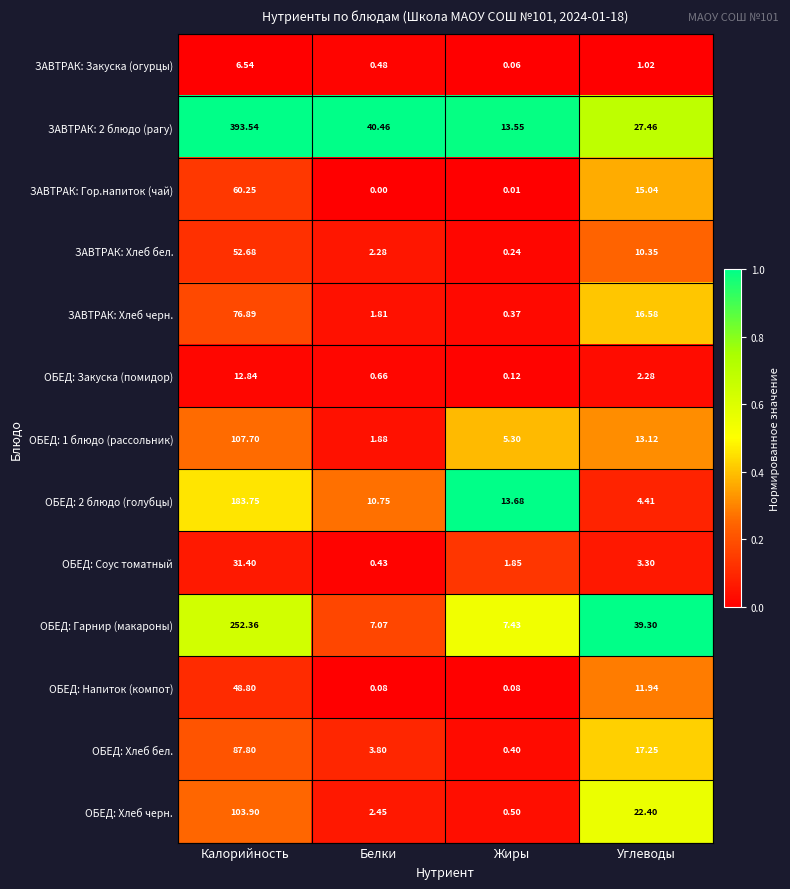

Which category has the highest value across all series?

Калорийность